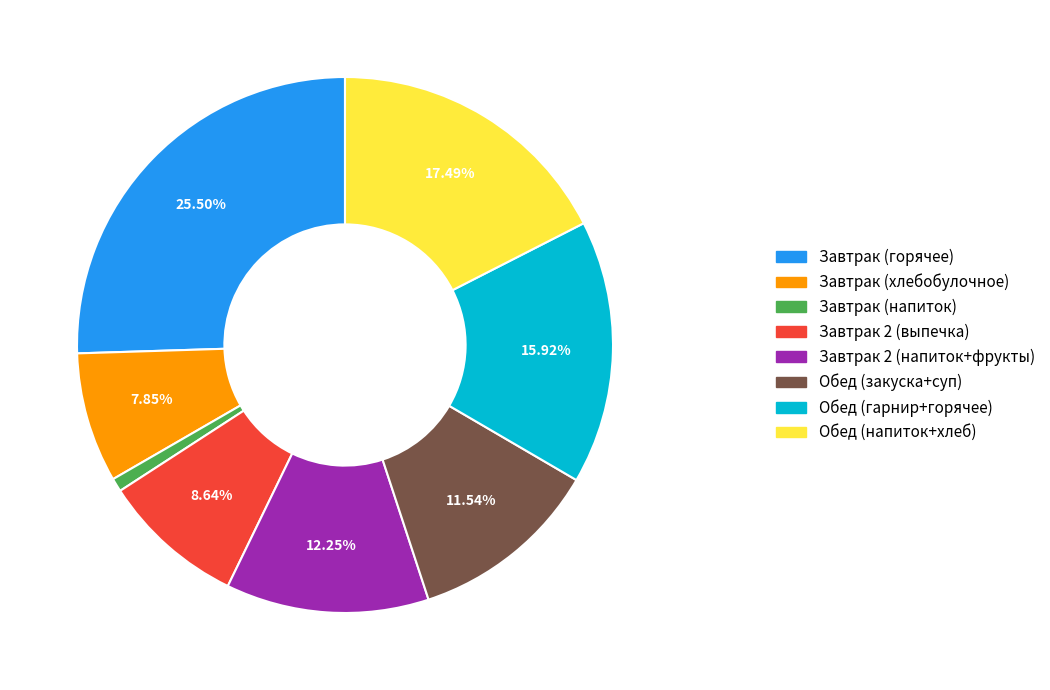

Is there a majority slice in this chart?

No